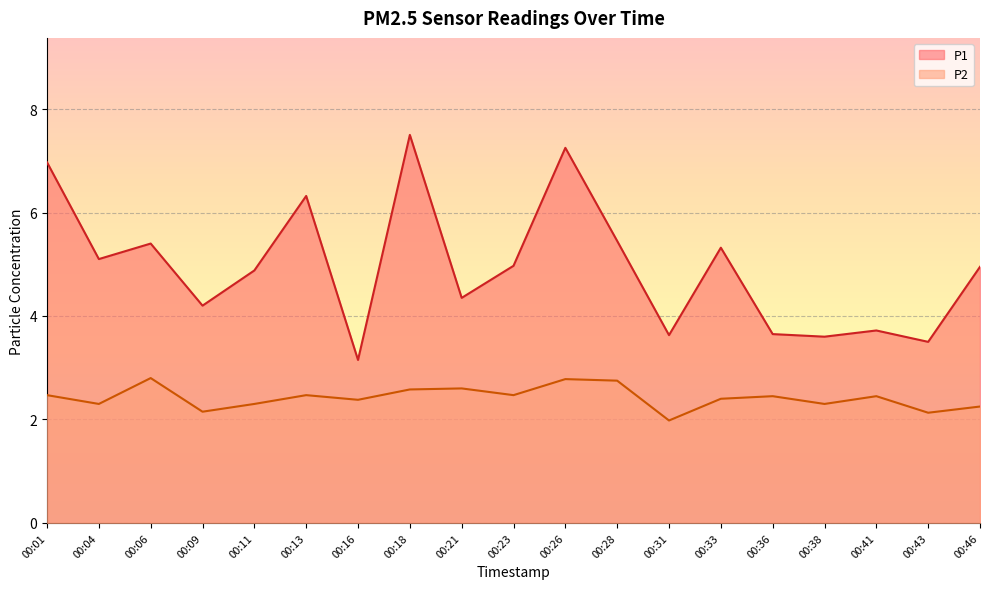

The value of P2 at 00:18 is 2.6. True or false?

True